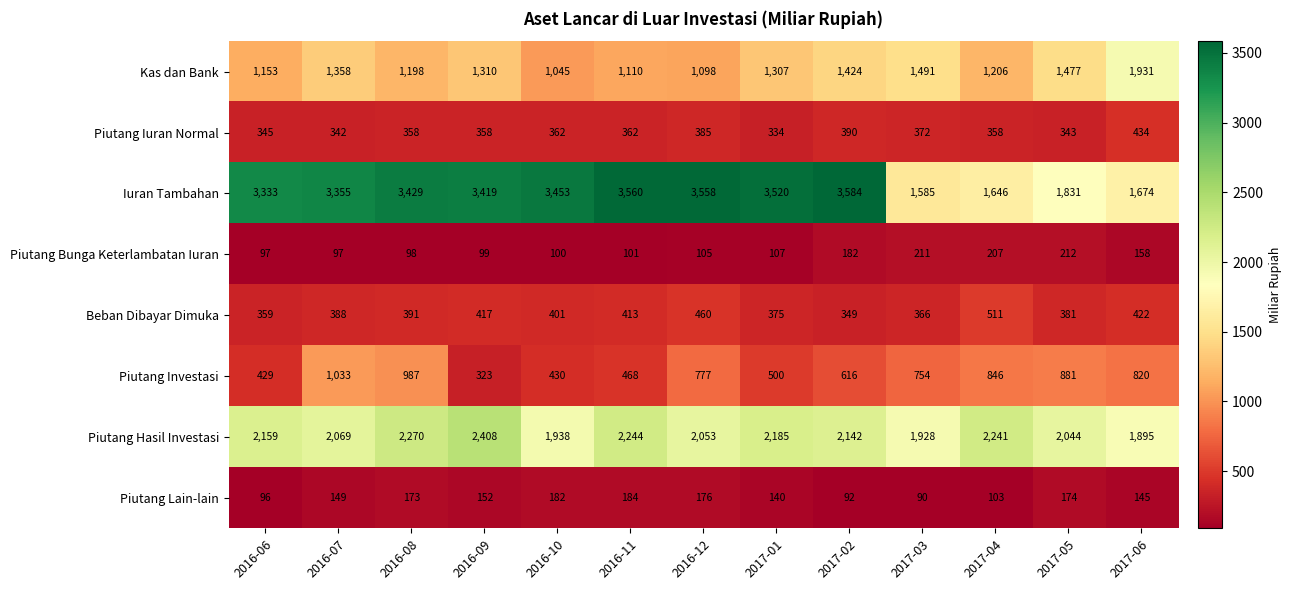

Is it true that Iuran Tambahan equals 1646 at 2017-04?

True